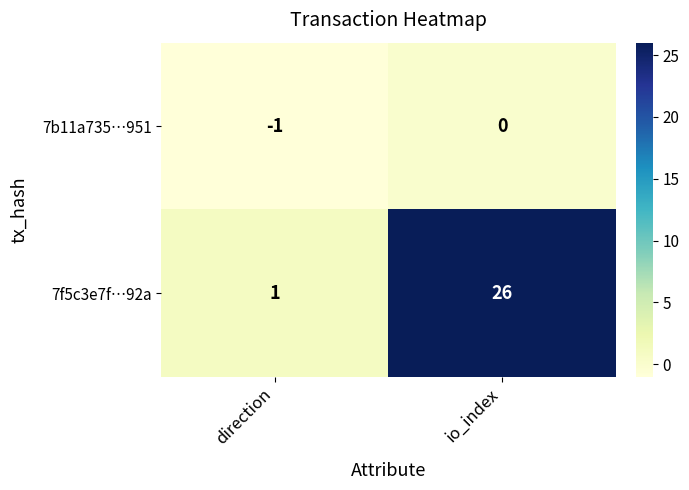

What is the difference between the 7f5c3e7f…92a values at io_index and direction?

25